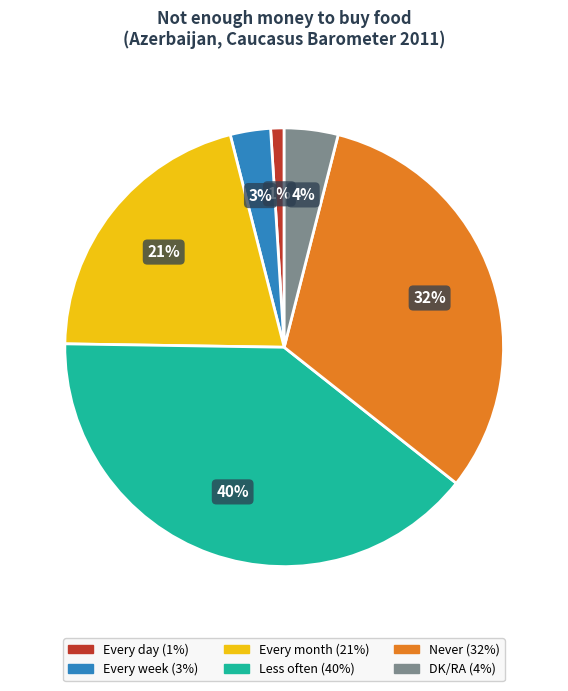

To the nearest percent, what is the difference between the largest and smallest slice percentages?

39%